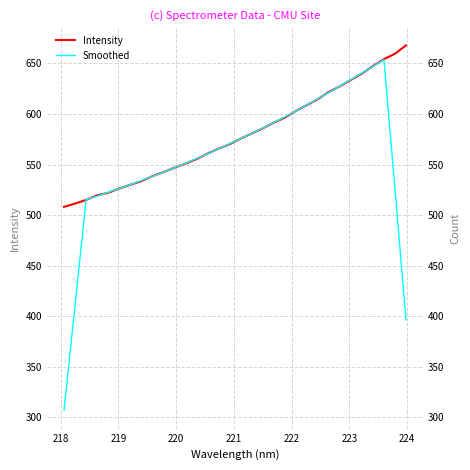

What is the difference between the maximum and minimum values in the Smoothed series?

346.9